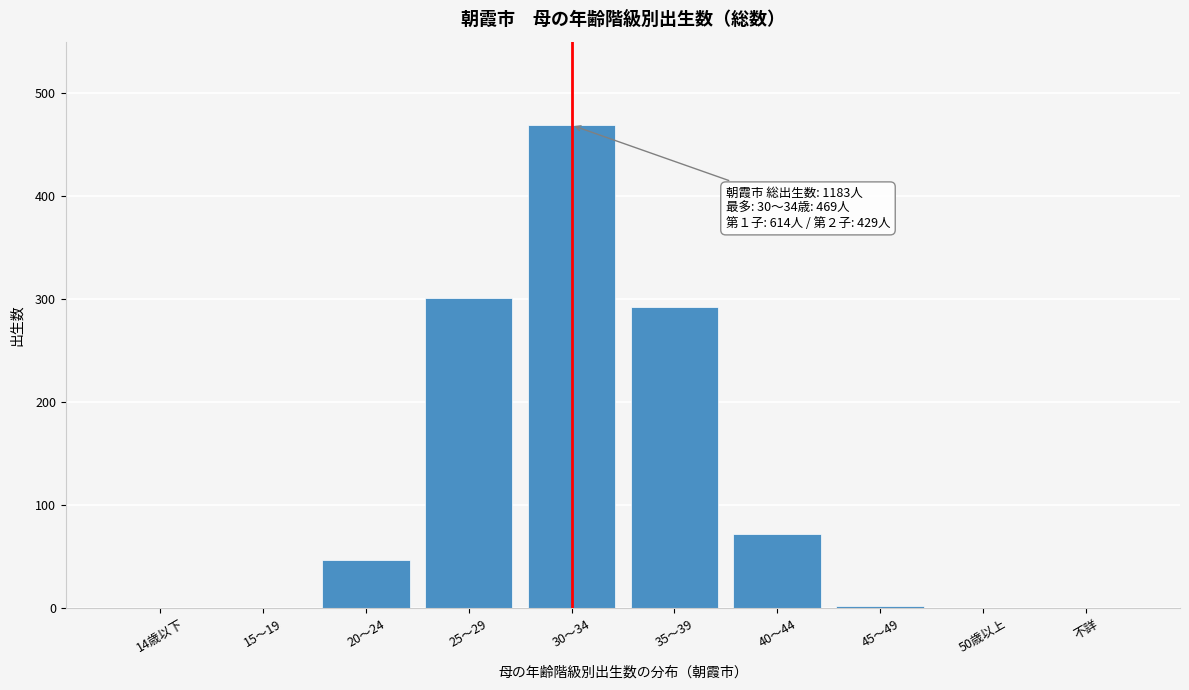

Read the value at 35～39.

292